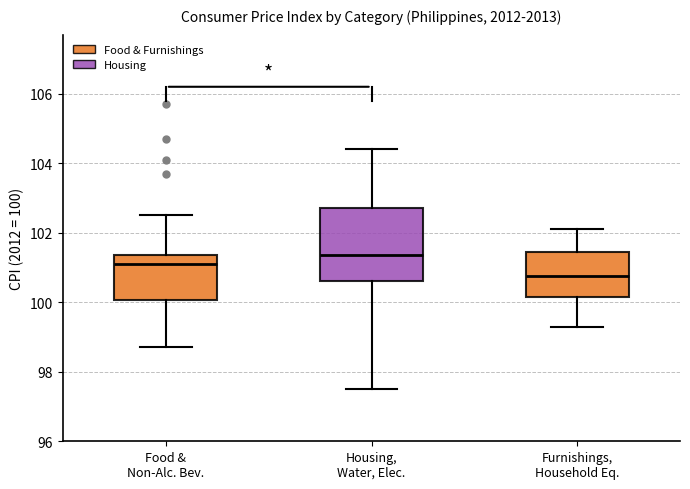

Reading left to right, transcribe this box plot: for each box, give where its median line is, the range the box spans, and where its two whiskers end, as read against the y-axis. The values are not printed on the chart, so give them approximately, as read against the axis.

Food & Non-Alc. Bev.: median 101.2, box 100.0 to 101.4, whiskers 98.8 to 102.6
Housing, Water, Elec.: median 101.4, box 100.6 to 102.8, whiskers 97.6 to 104.4
Furnishings, Household Eq.: median 100.8, box 100.2 to 101.4, whiskers 99.4 to 102.2